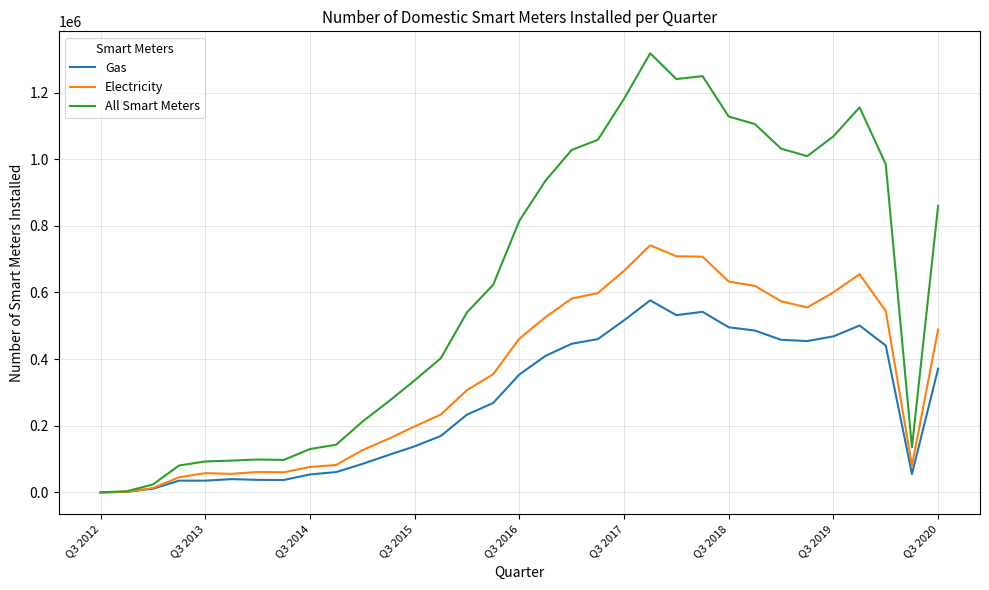

What is the greatest value displayed?

1317885